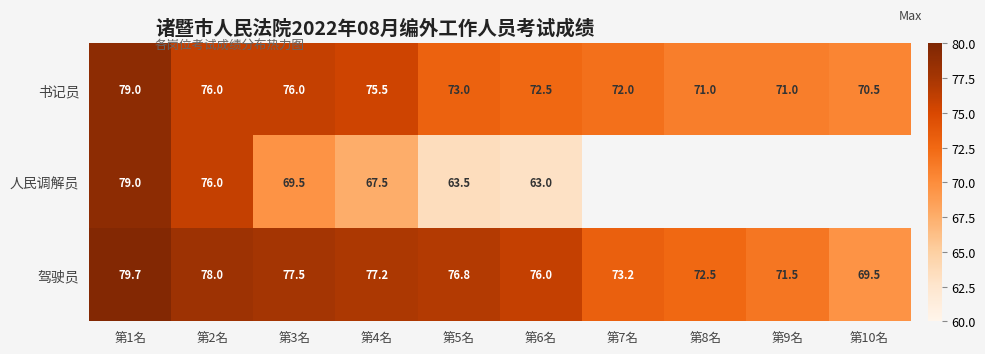

What is the difference between the highest and lowest values at 第3名?

8.0